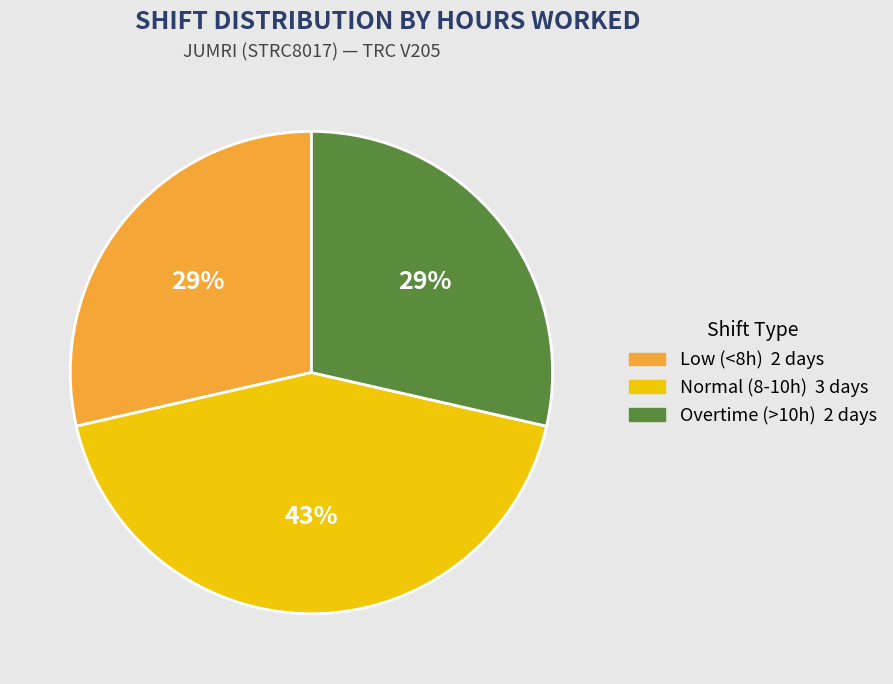

How many segments does this pie chart have?

3